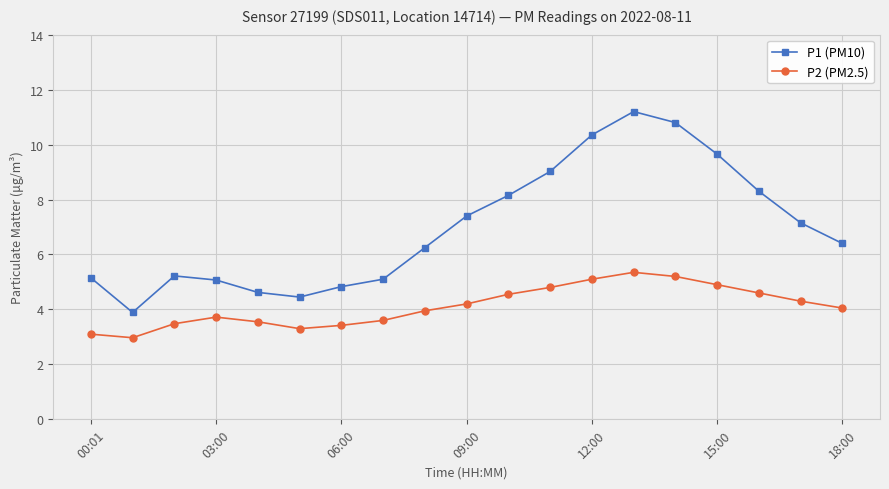

What is the greatest value displayed?

11.2